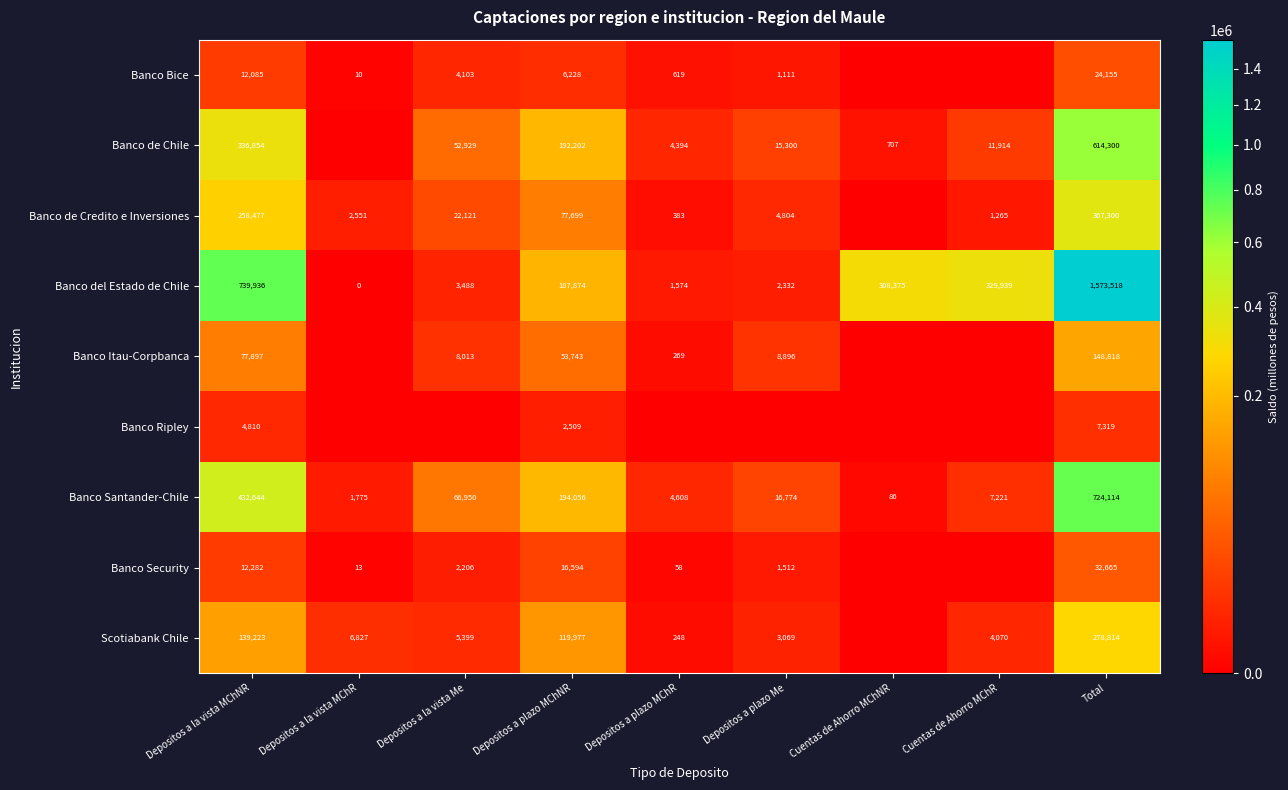

At which category does the chart reach its peak across all series?

Total